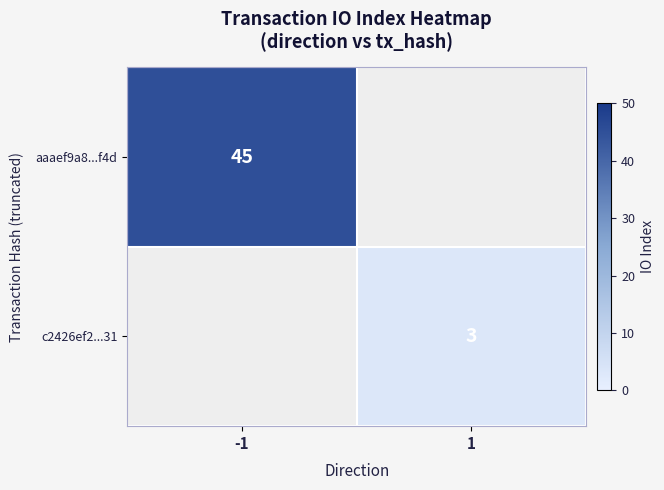

Count the number of data series in this chart.

2